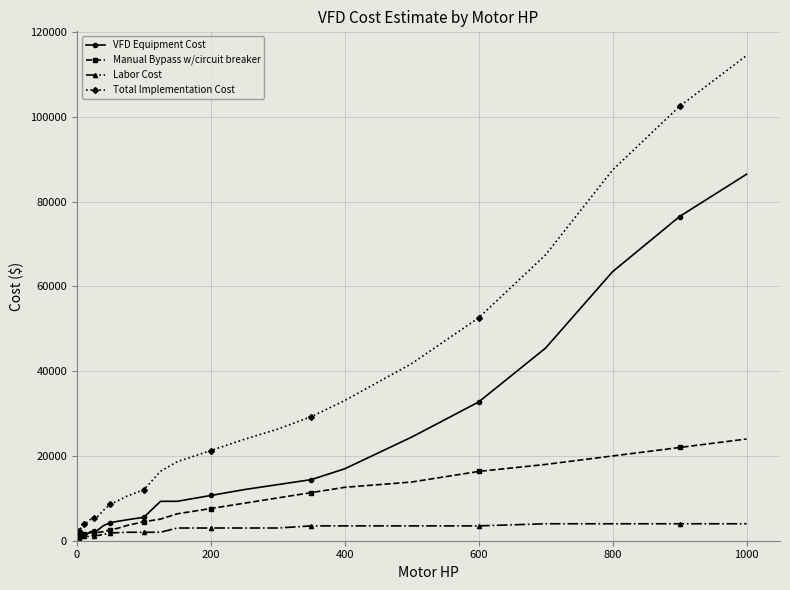

What is the highest value of the Total Implementation Cost series?

114474.0